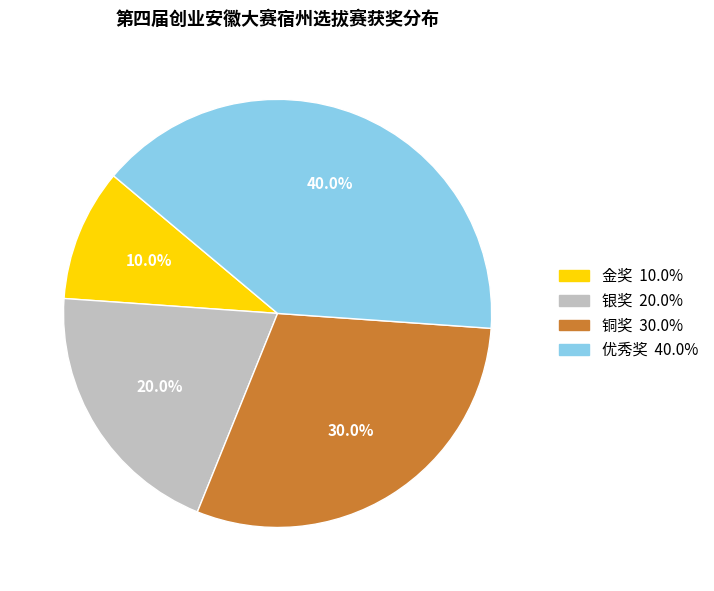

Is there any slice that represents more than half of the pie?

No